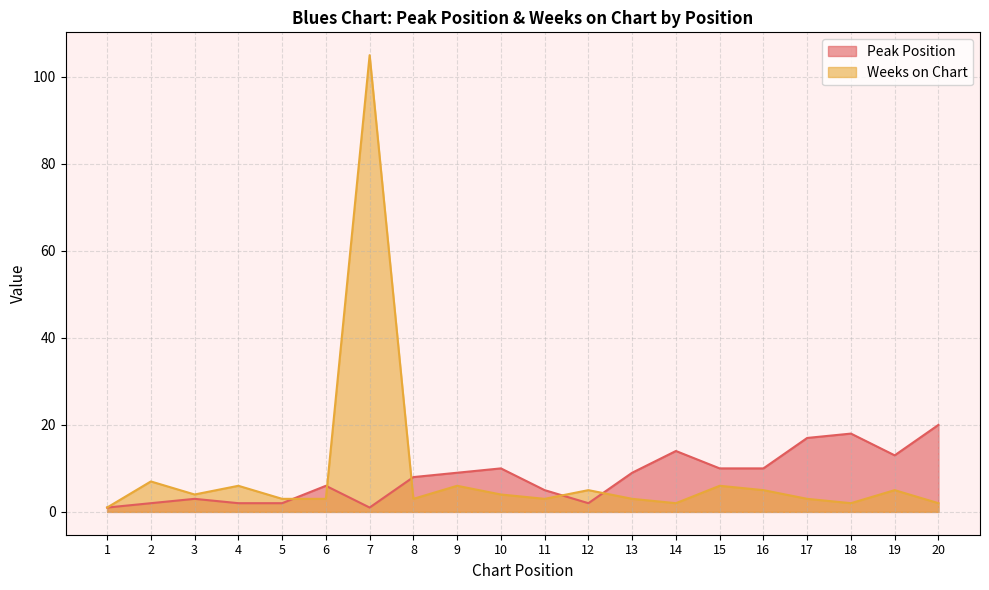

Where is Peak Position nearest to the value 10?

10